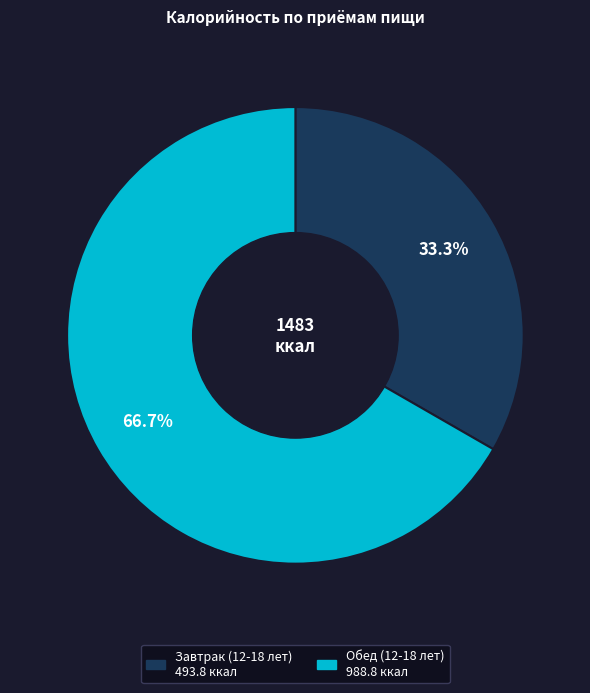

To the nearest percent, what portion does Завтрак (12-18 лет) represent?

33%